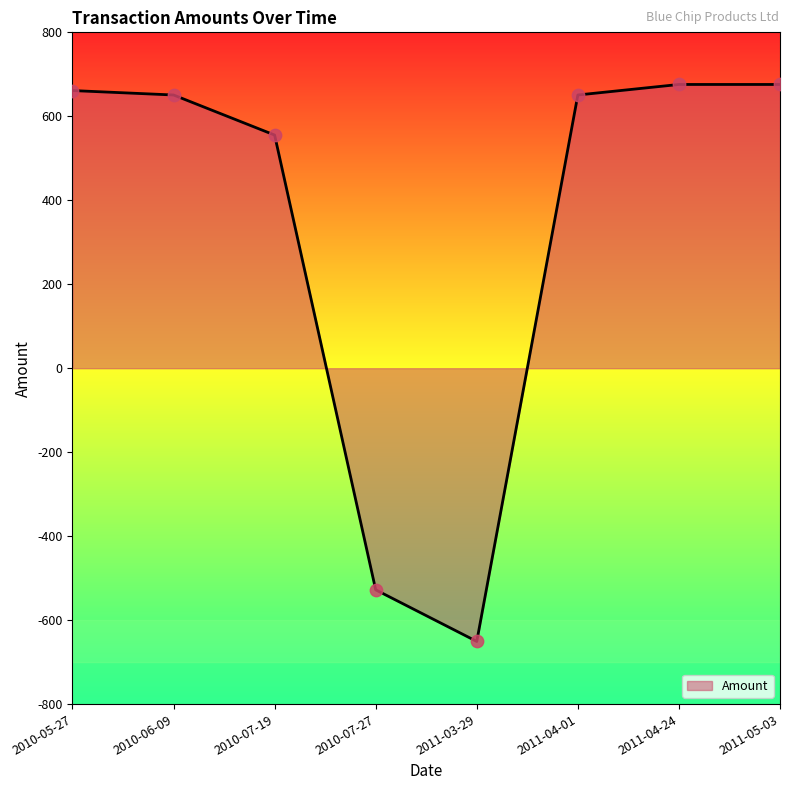

What is the change in value from 2010-06-09 to 2011-04-24?

+25.1